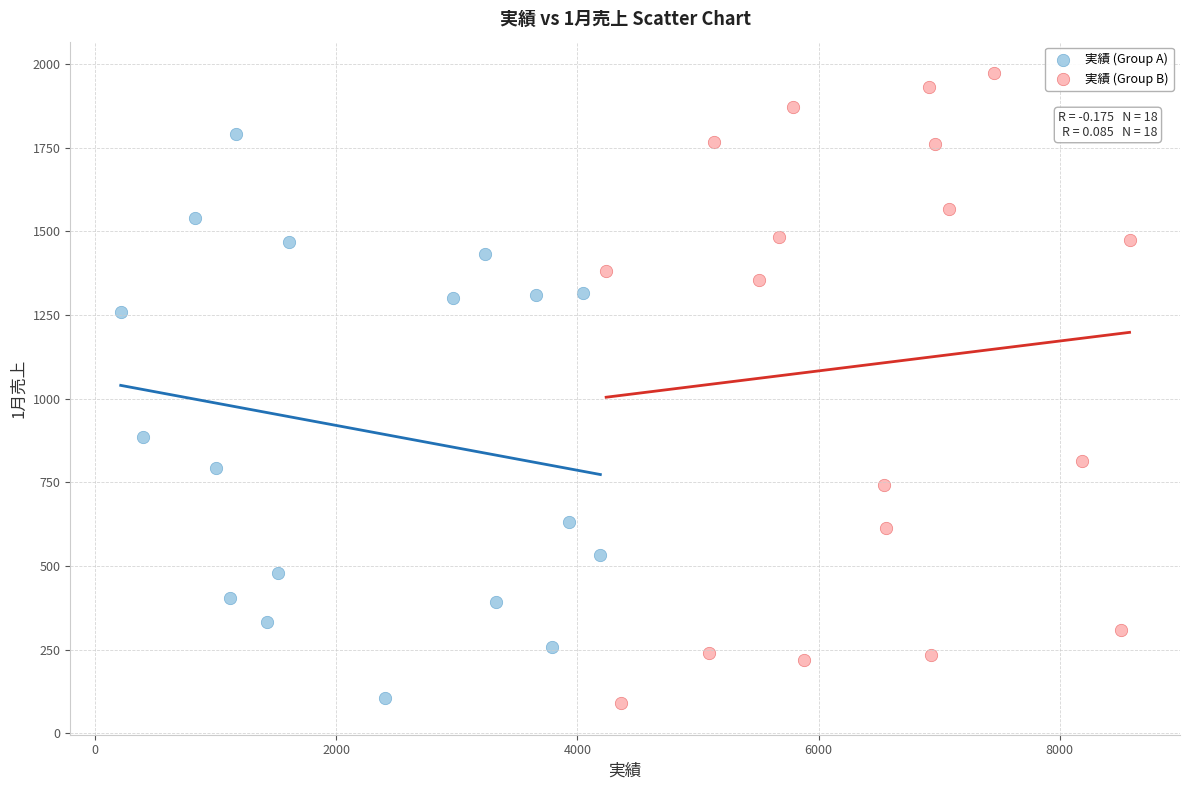

Which series contains the highest Y value?

実績 (Group B)